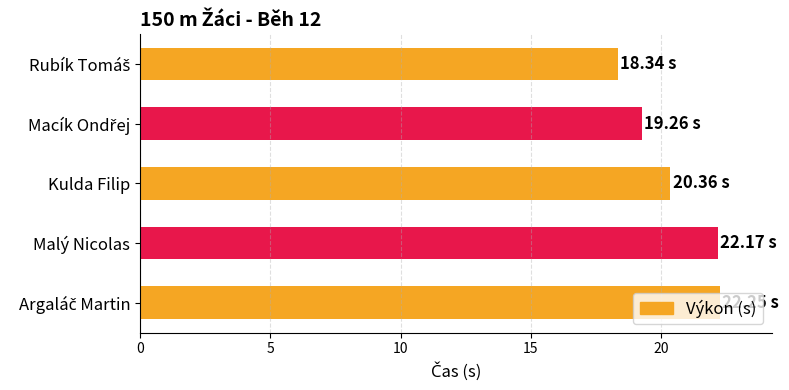

What is the smallest value displayed?

18.3